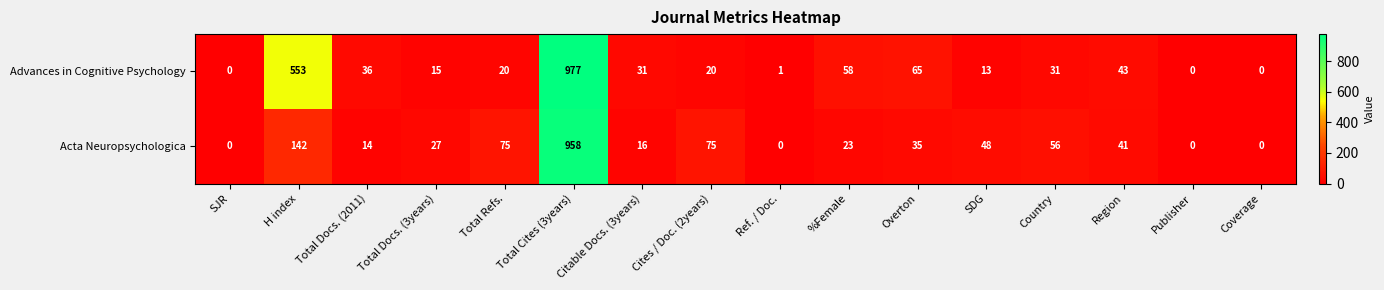

Is it true that Acta Neuropsychologica equals 535 at Coverage?

False